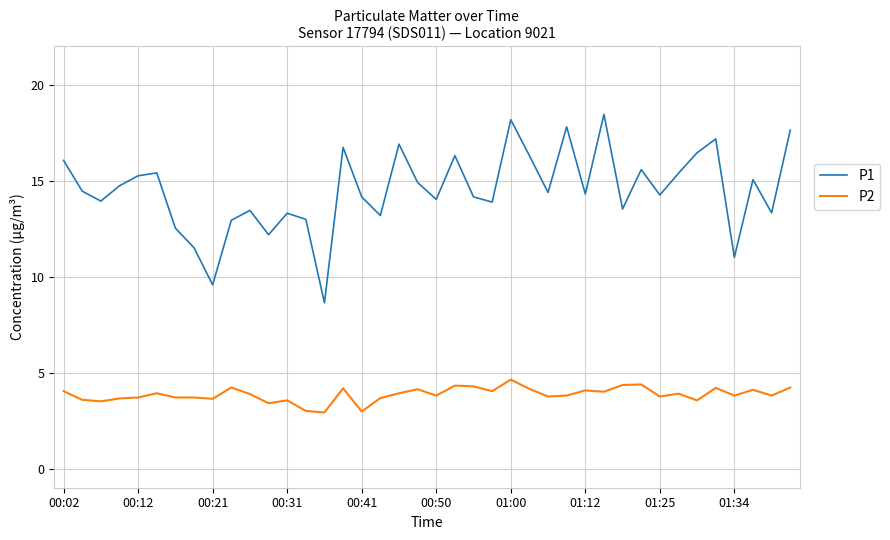

Rank the series by their average value, from lowest to highest.

P2, P1